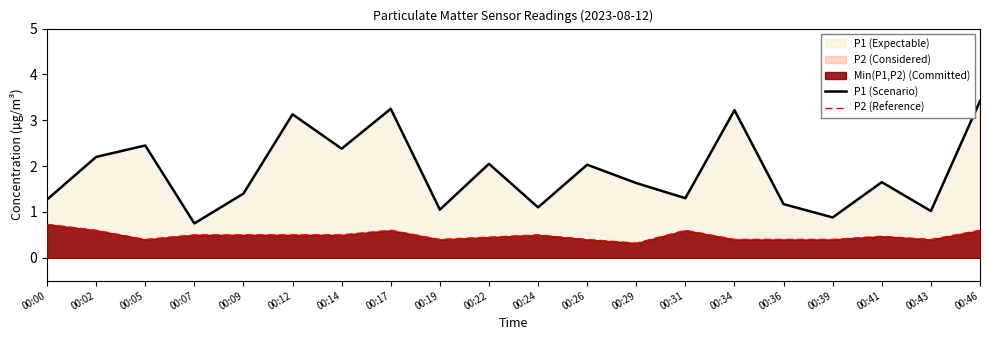

What is the smallest value displayed?

0.3